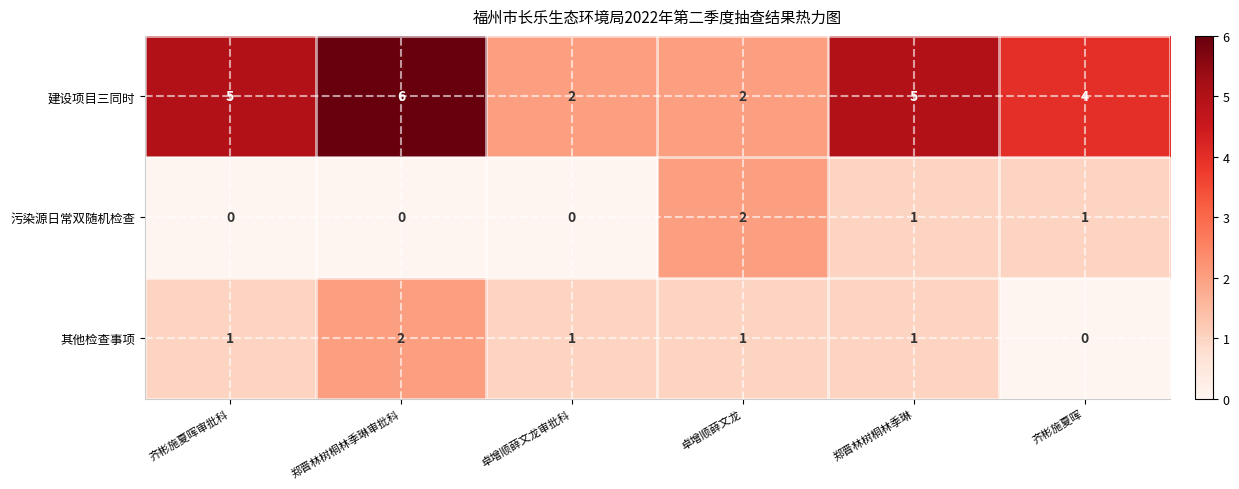

How many distinct data groups are displayed?

3